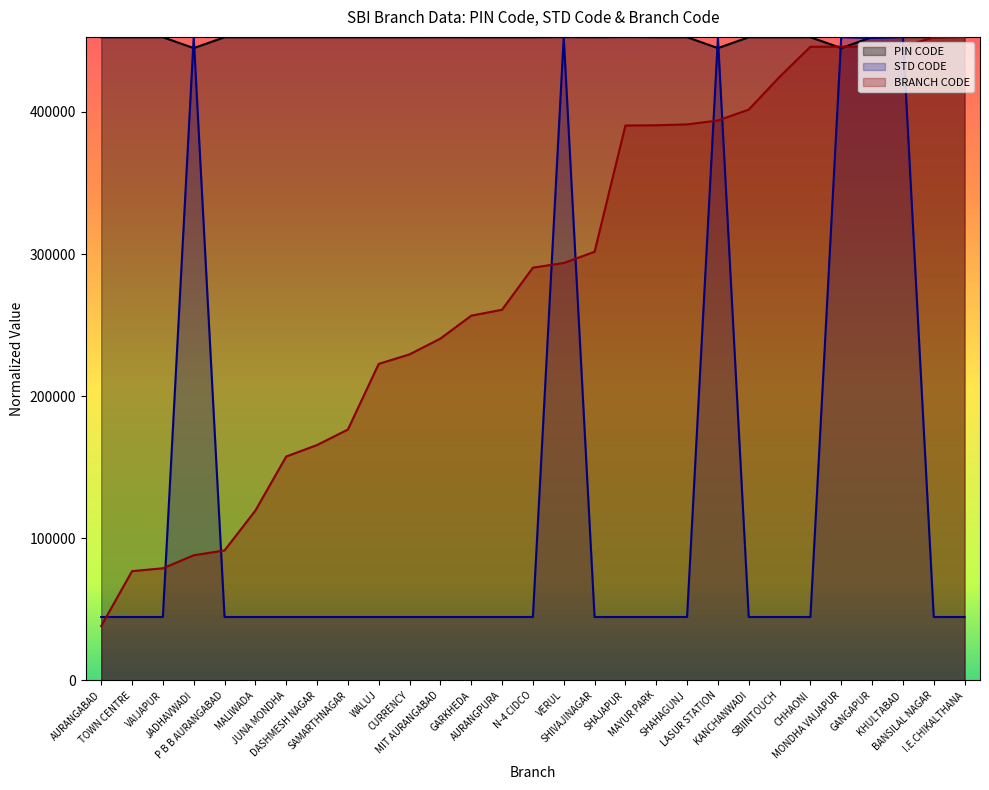

Which series changed the most between TOWN CENTRE and LASUR STATION?

STD CODE